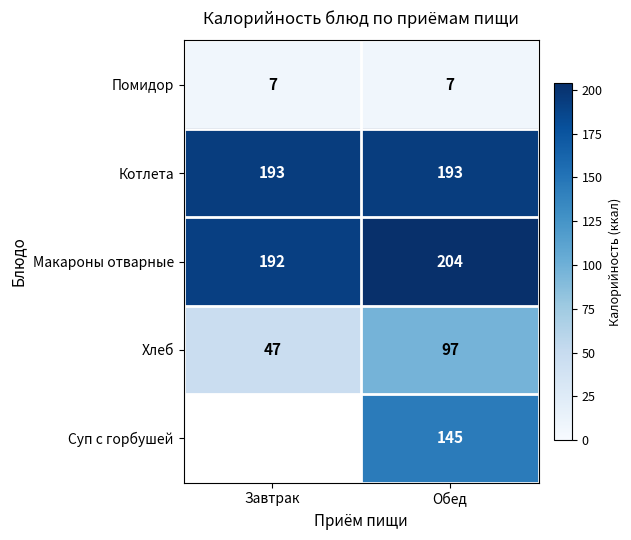

Rank the categories by Хлеб value from highest to lowest.

Обед, Завтрак